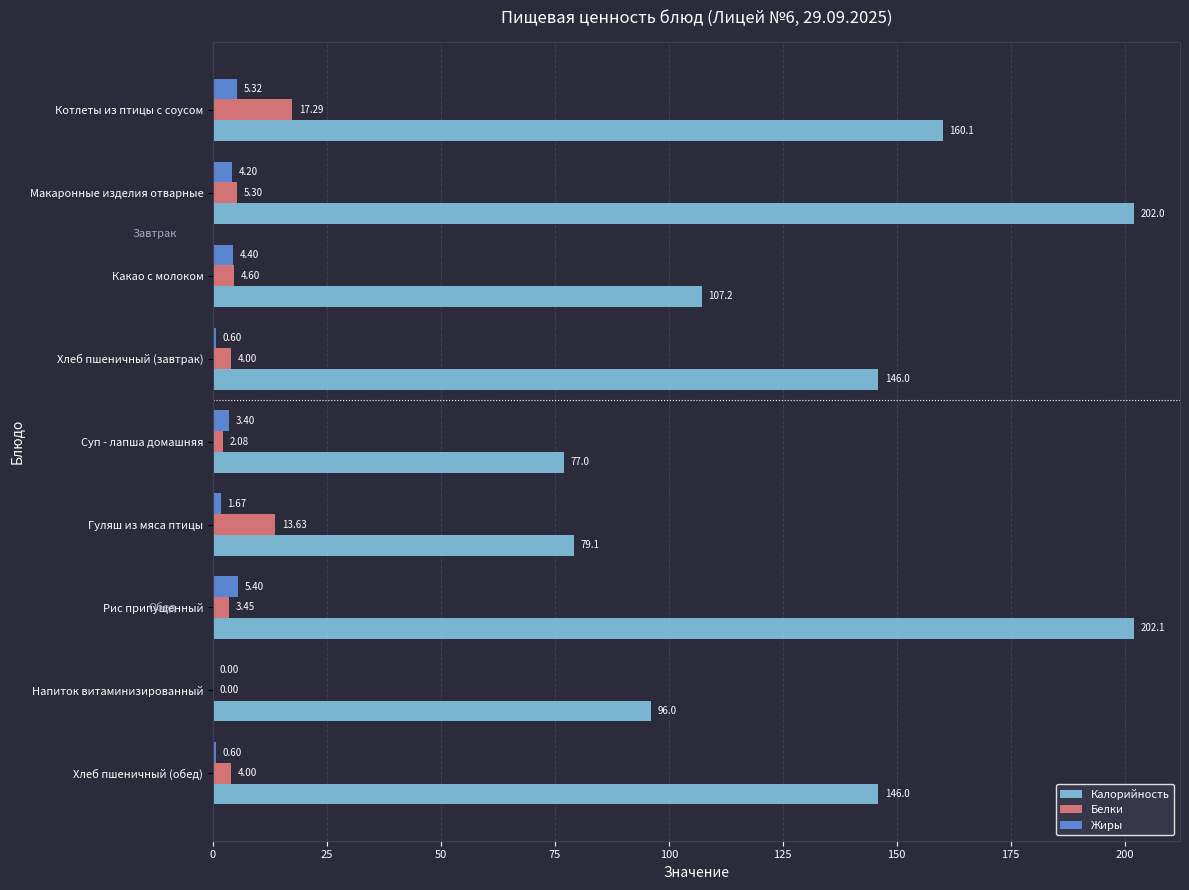

What is the sum of the Белки values at Напиток витаминизированный and Макаронные изделия отварные?

5.3